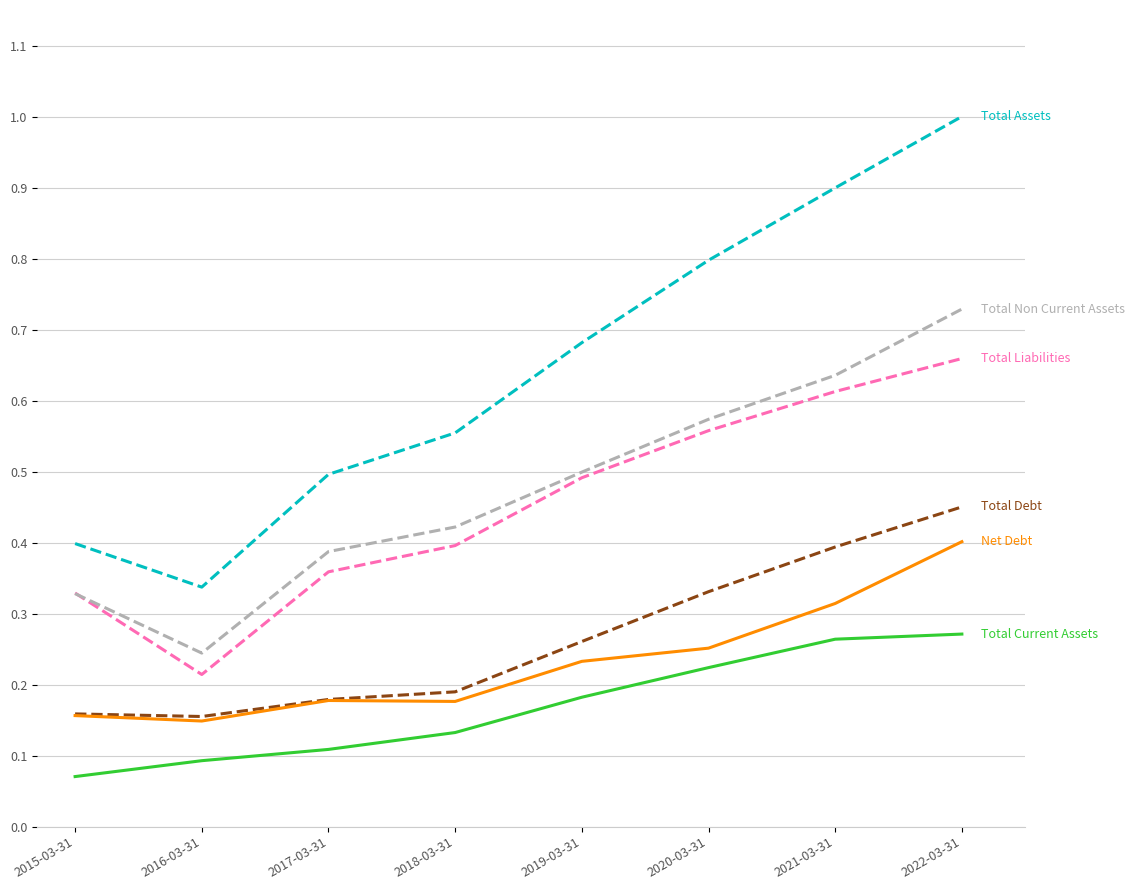

At which category is the sum across all series the highest?

2022-03-31